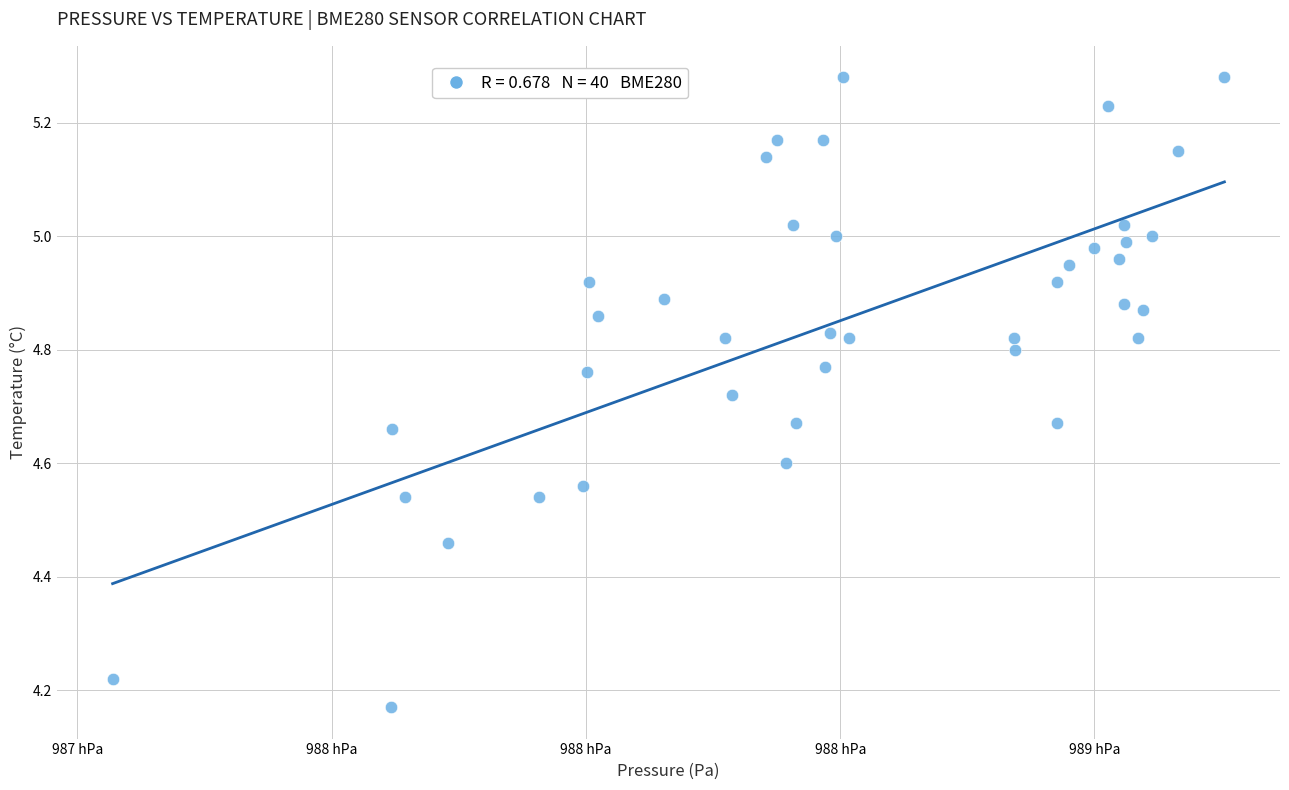

What is the range of X values (max minus min)?

218.6